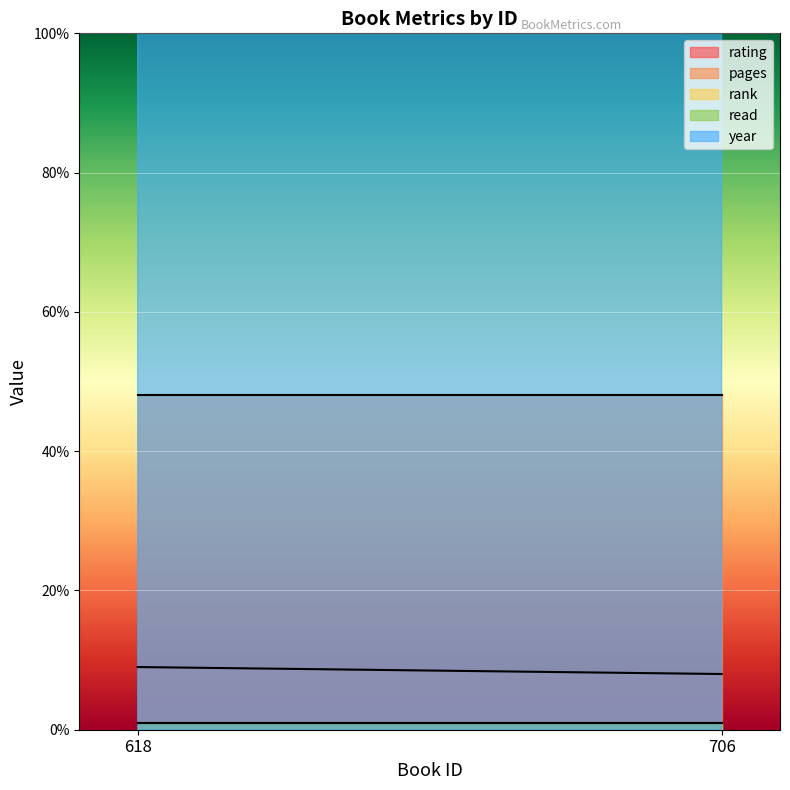

What is the value of the rank point at the 1st from the left?

1